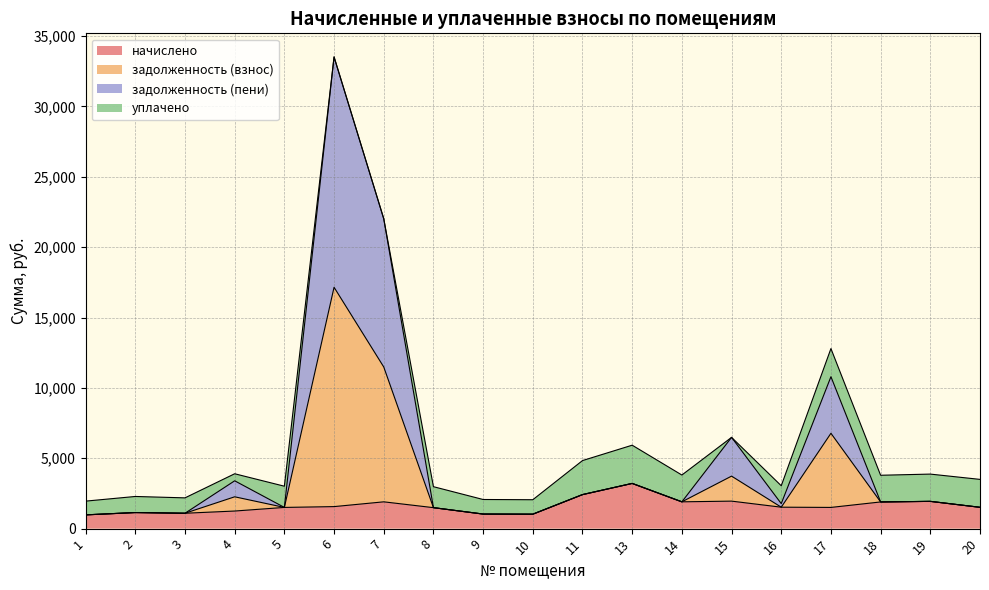

Does the chart display data point markers on the line(s)?

No